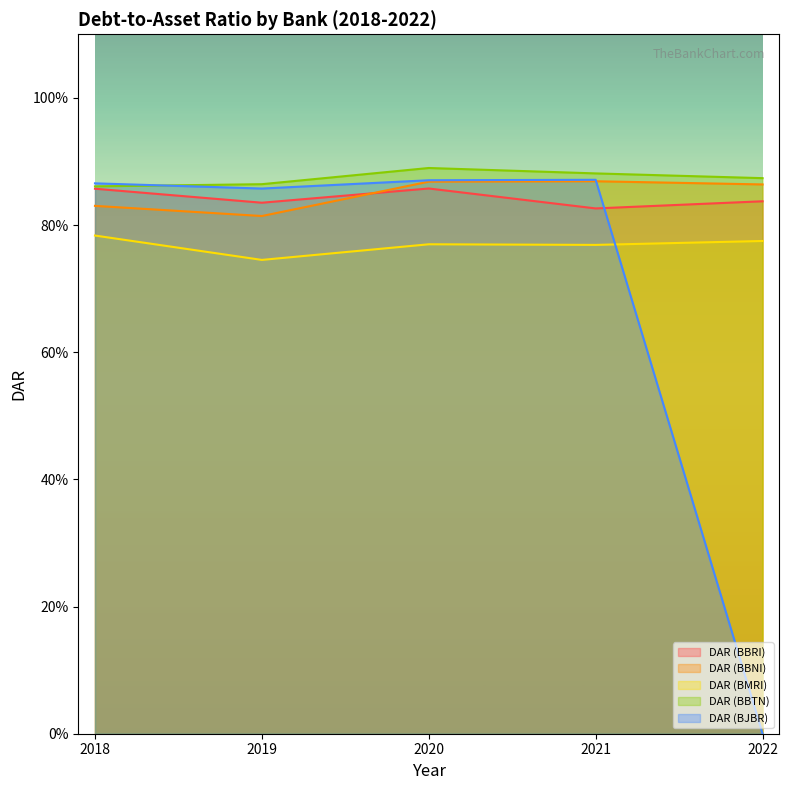

The DAR (BMRI) series shows 1.2 at 2020. True or false?

False